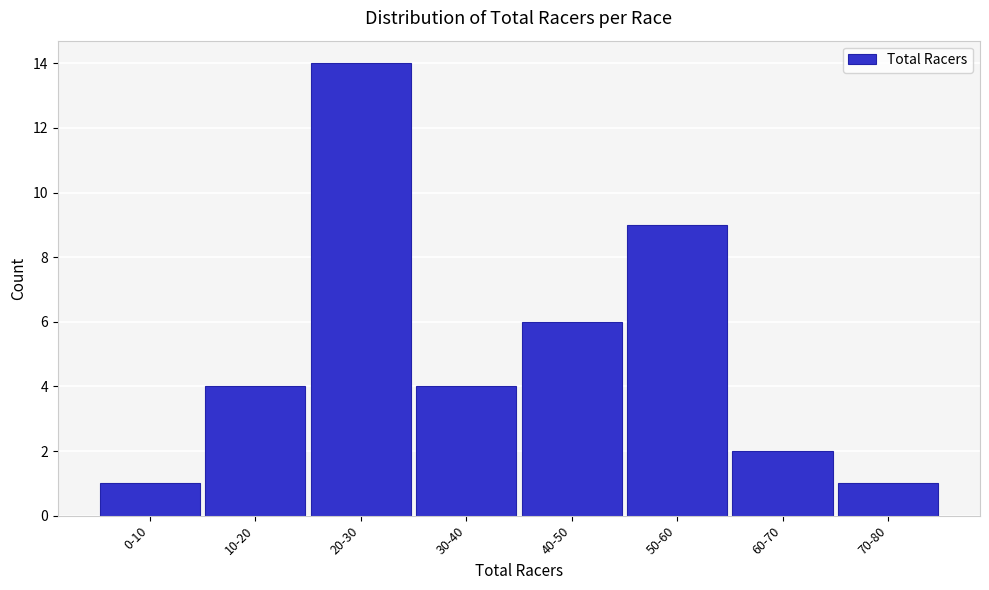

Reading right to left, transcribe all the data shown in this chart.

70-80=1	60-70=2	50-60=9	40-50=6	30-40=4	20-30=14	10-20=4	0-10=1